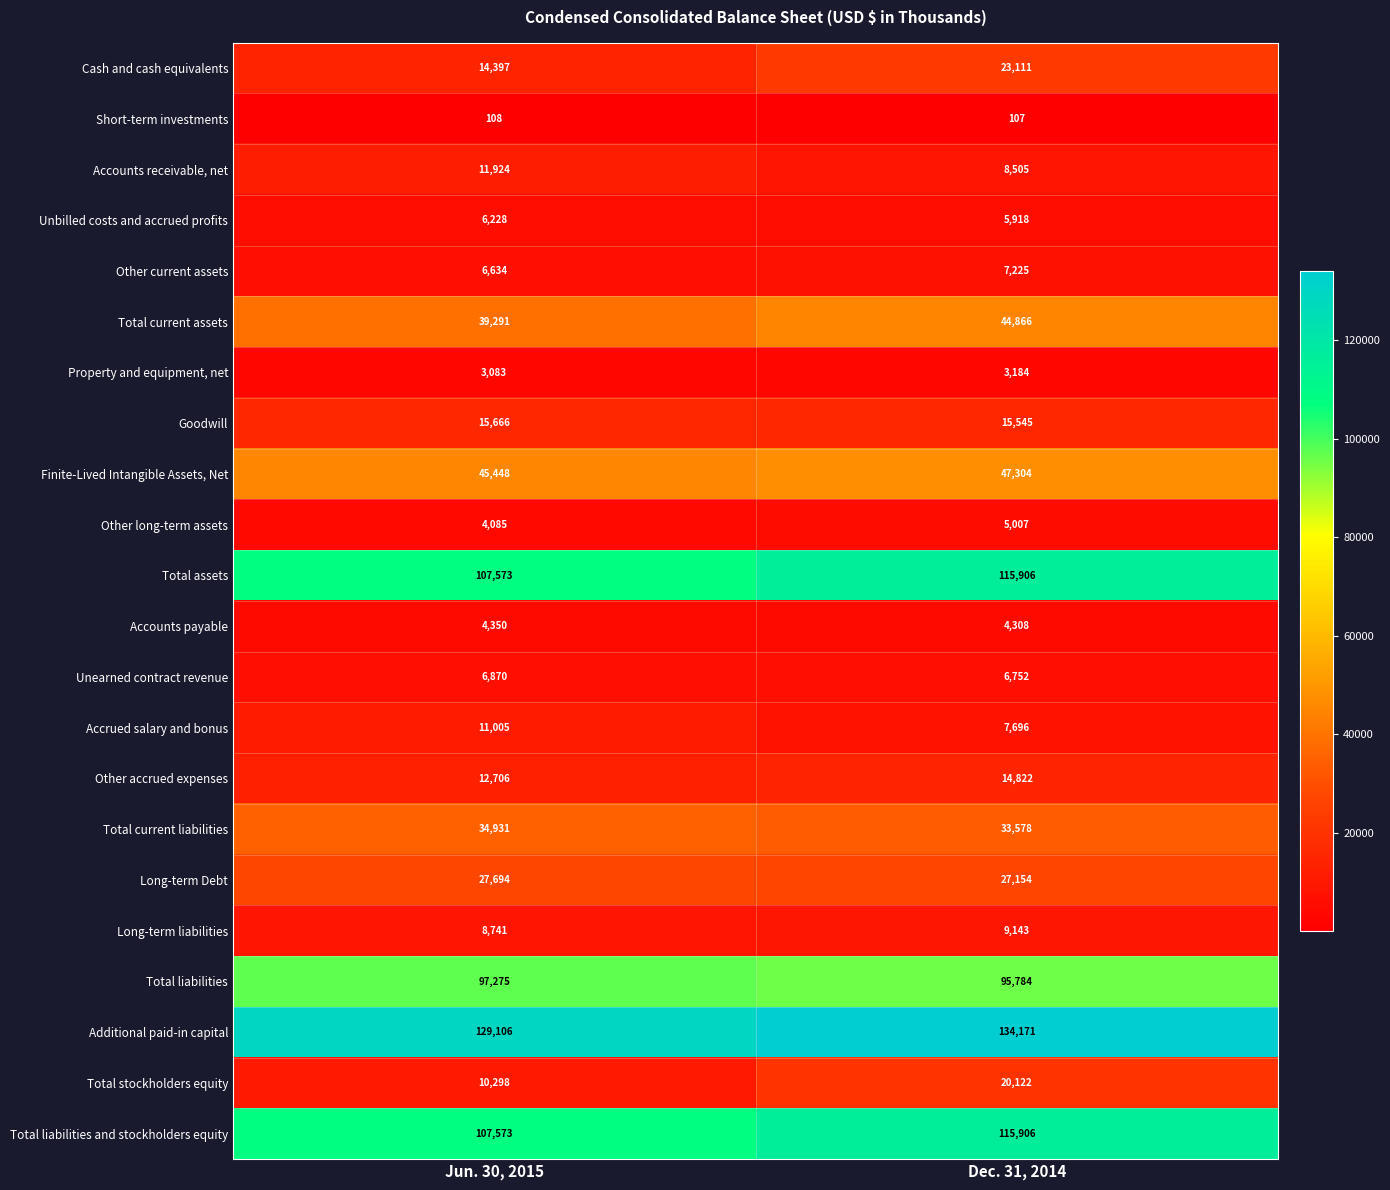

Where is Other accrued expenses nearest to the value 13764?

Jun. 30, 2015